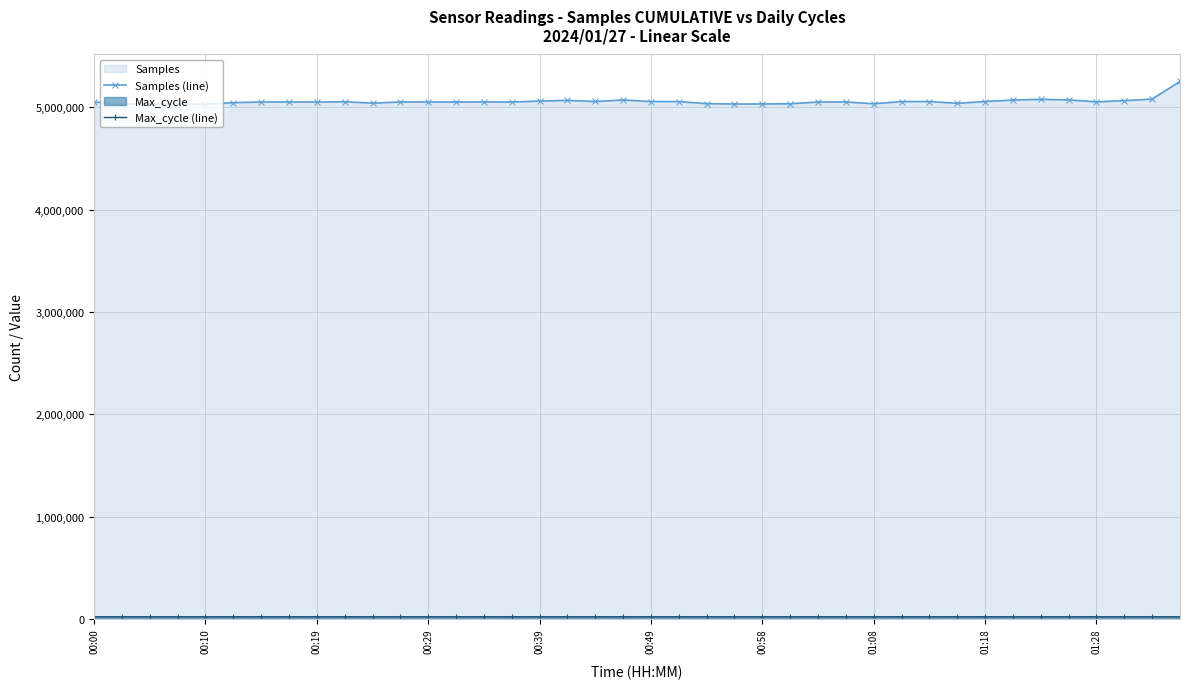

How many data points in Samples (line) are less than 5053351?

20